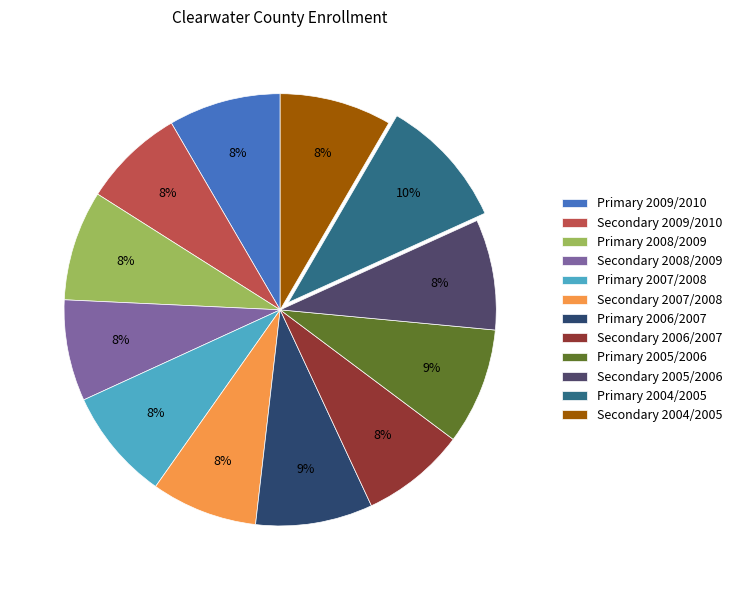

Is Secondary 2007/2008 the majority of the pie?

No